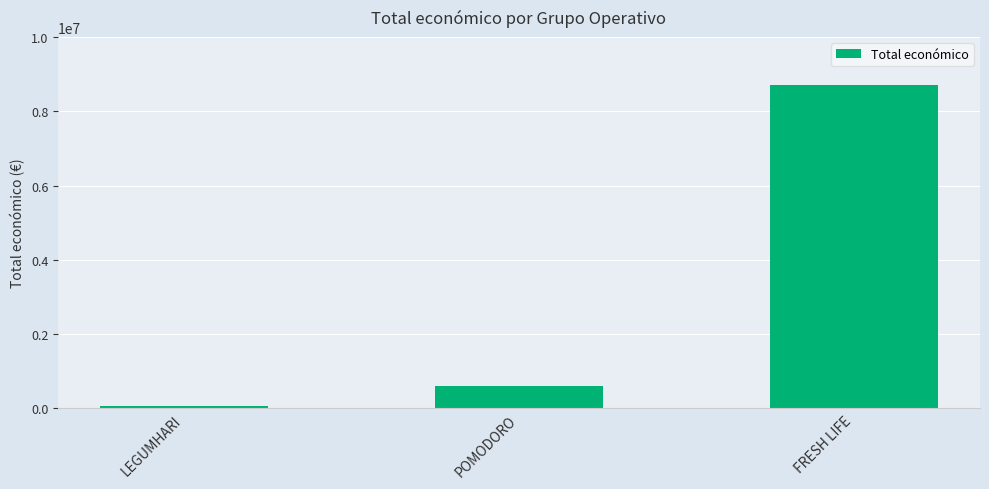

How many data points does each series have?

3